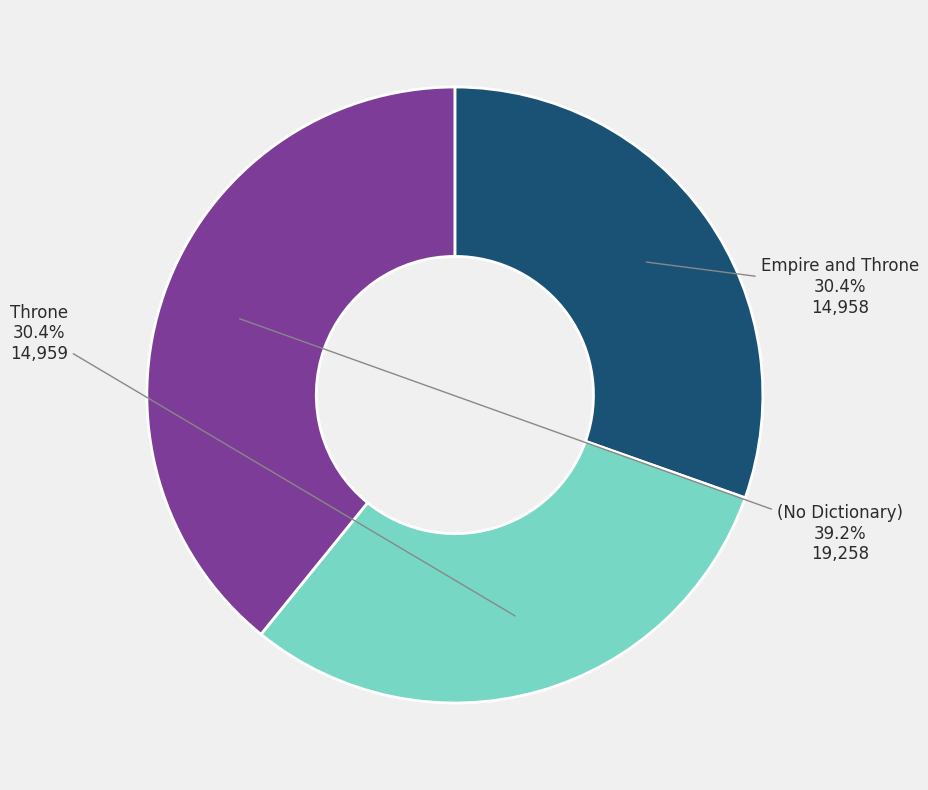

What is the ratio of the value at Throne to the value at Empire and Throne?

1.0